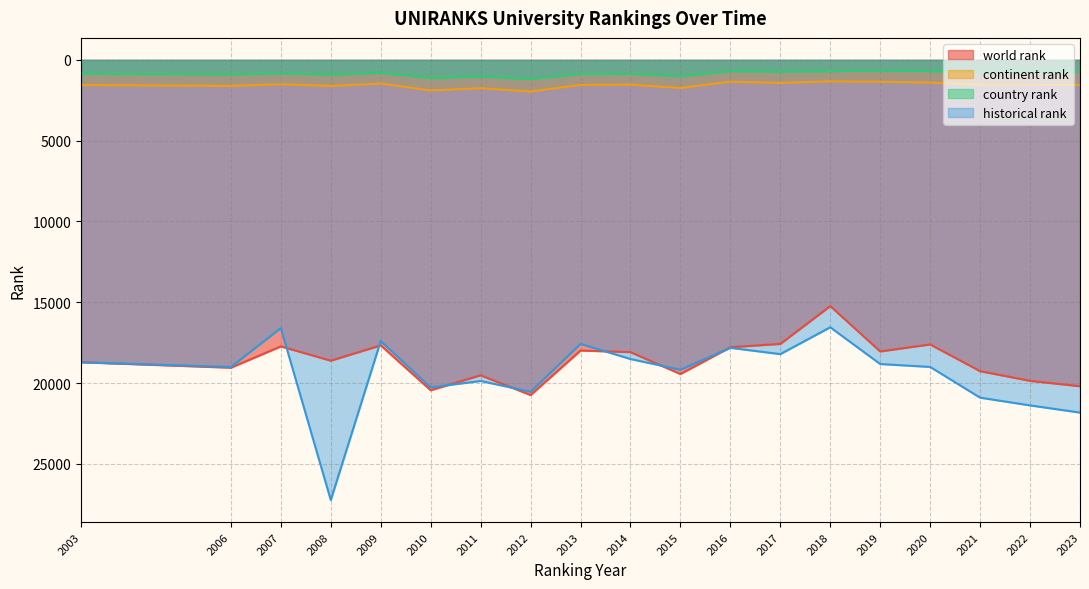

Is it true that world rank equals 25228 at 2019?

False